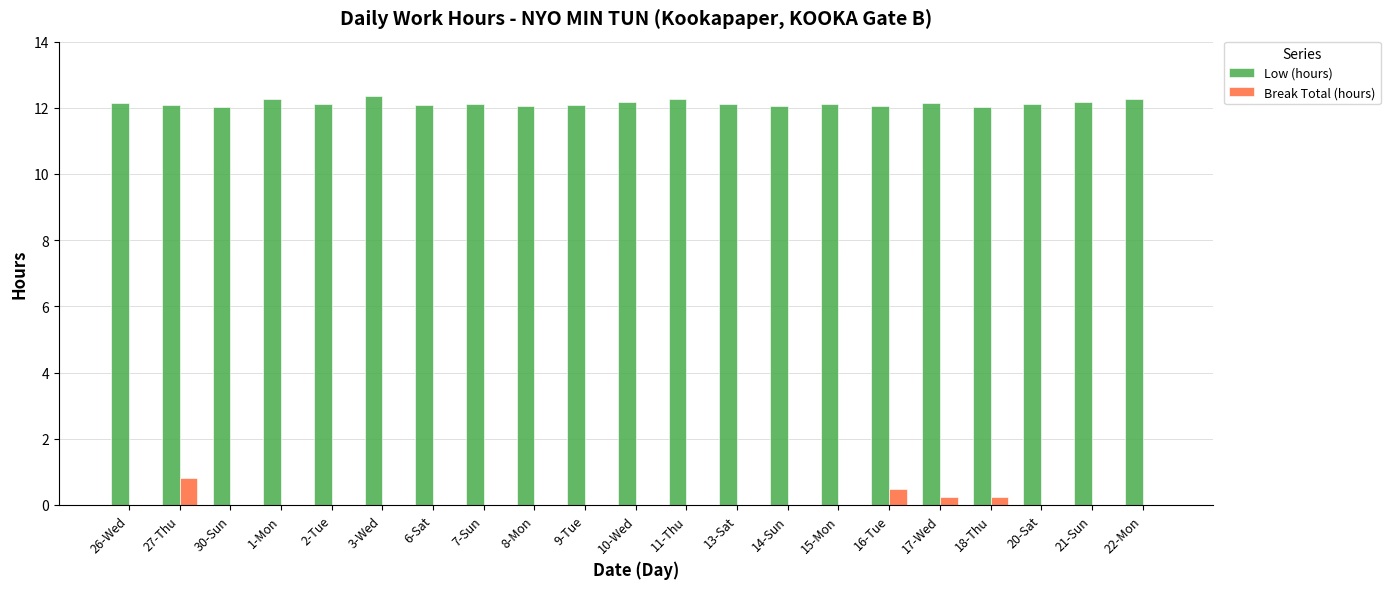

What is the greatest value displayed?

12.4